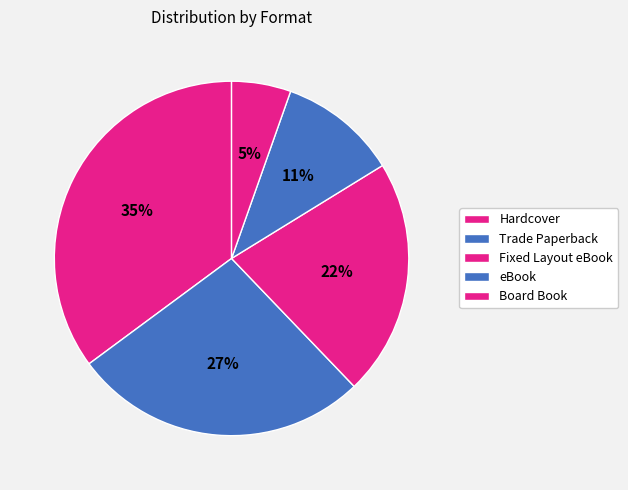

What percentage do Board Book and Hardcover together represent?

40.5%